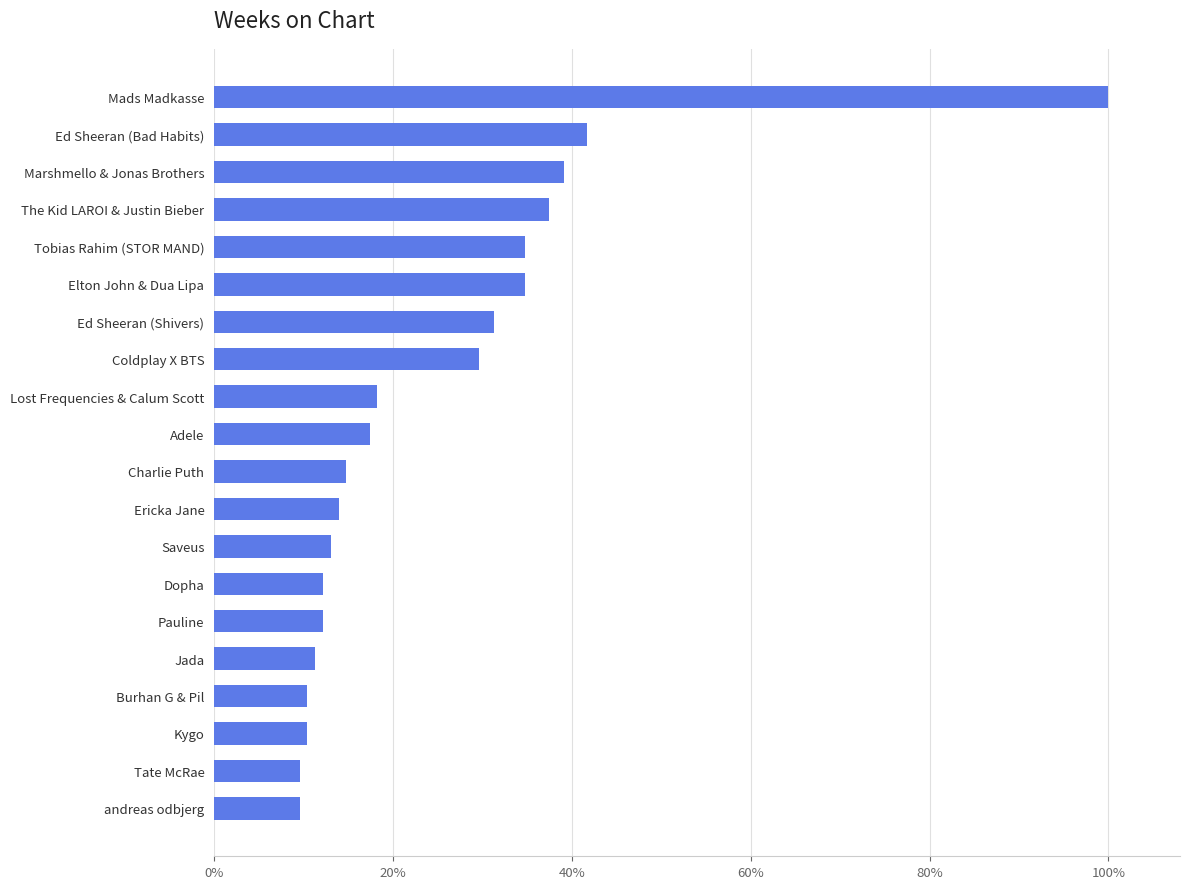

Does the chart contain any negative values?

No